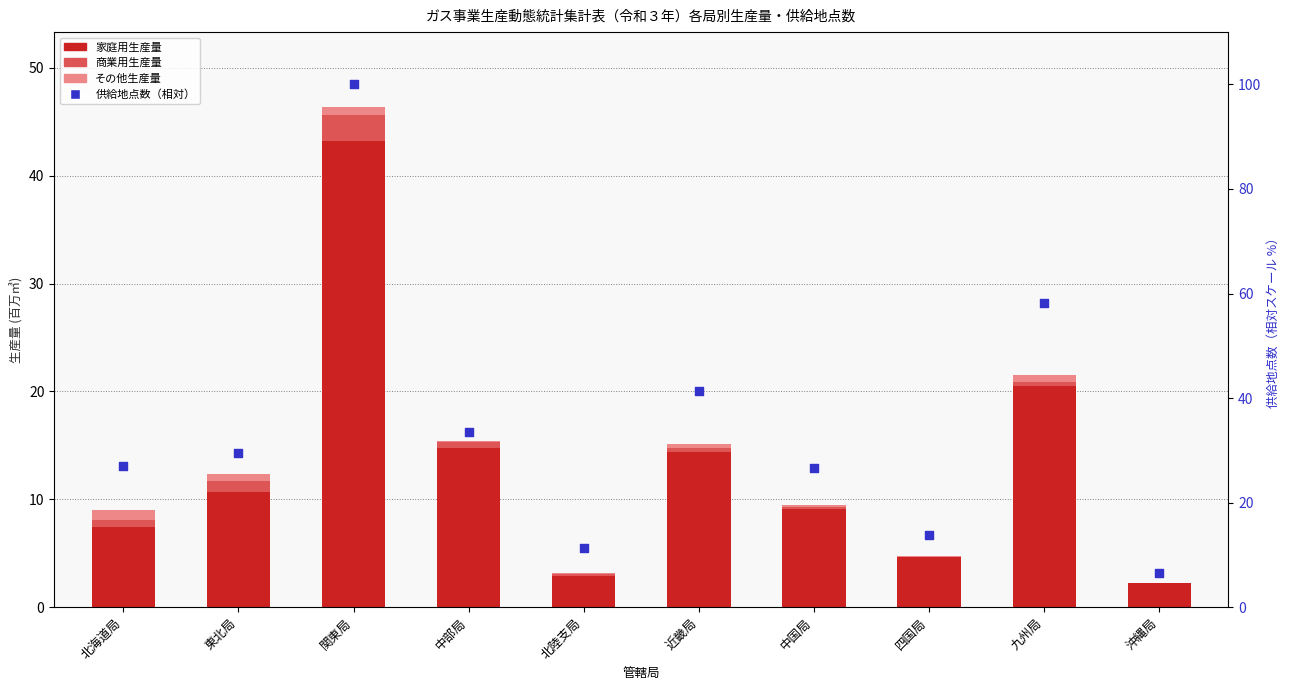

What are all the series names shown in the legend?

家庭用生産量, 商業用生産量, その他生産量, 供給地点数（相対）